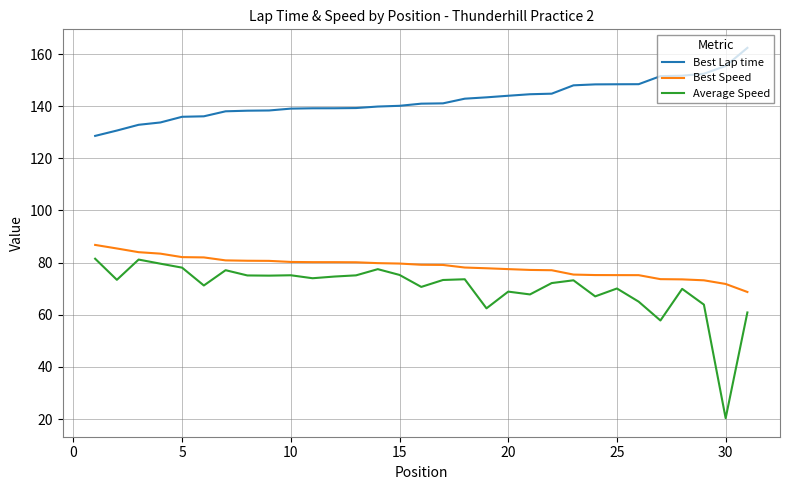

Which series has the largest total across all categories?

Best Lap time